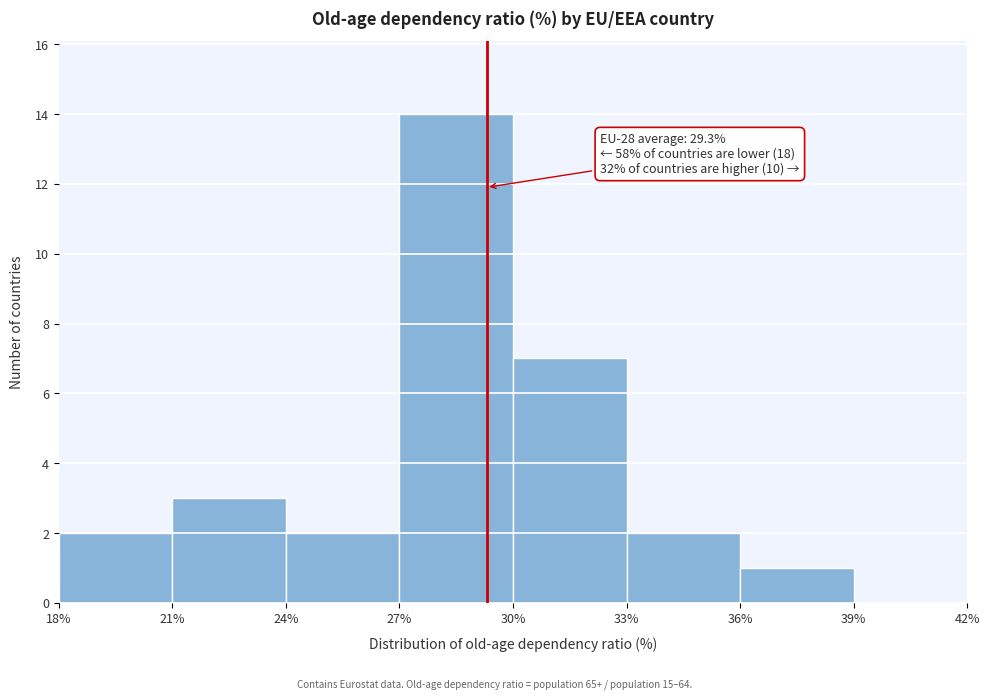

Which range on the x-axis has the tallest bar?

27% to 30%